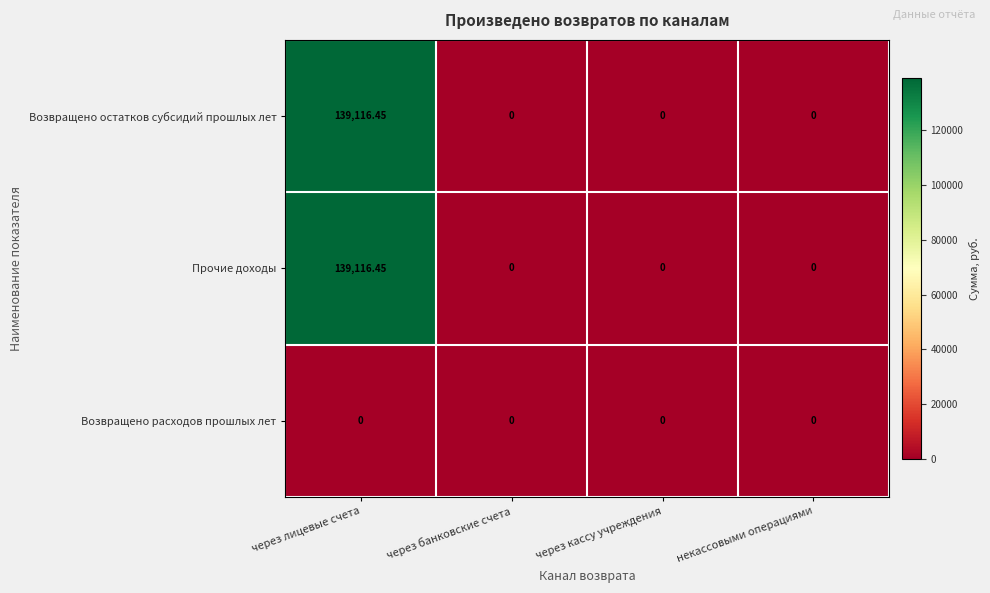

At how many categories does at least one series exceed 15542?

1